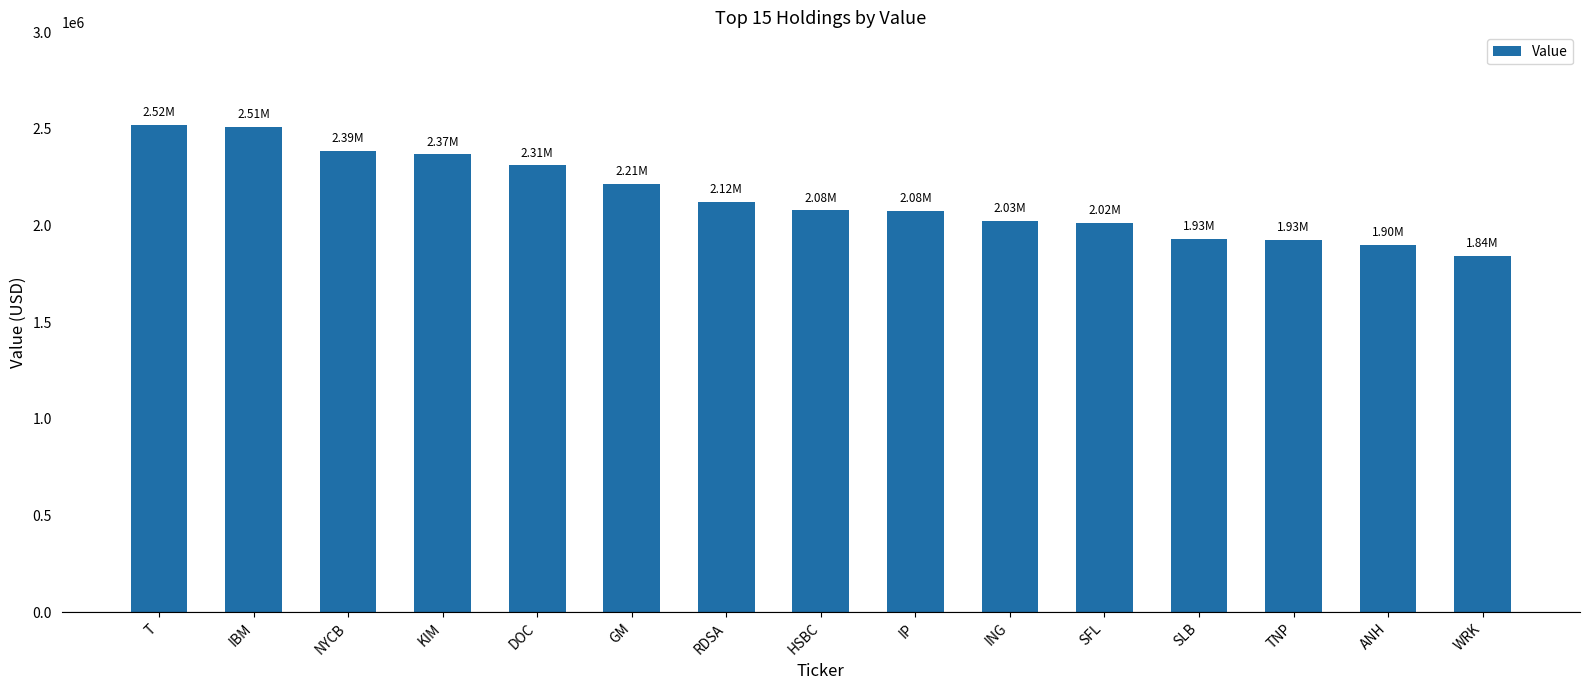

How many distinct data groups are displayed?

1